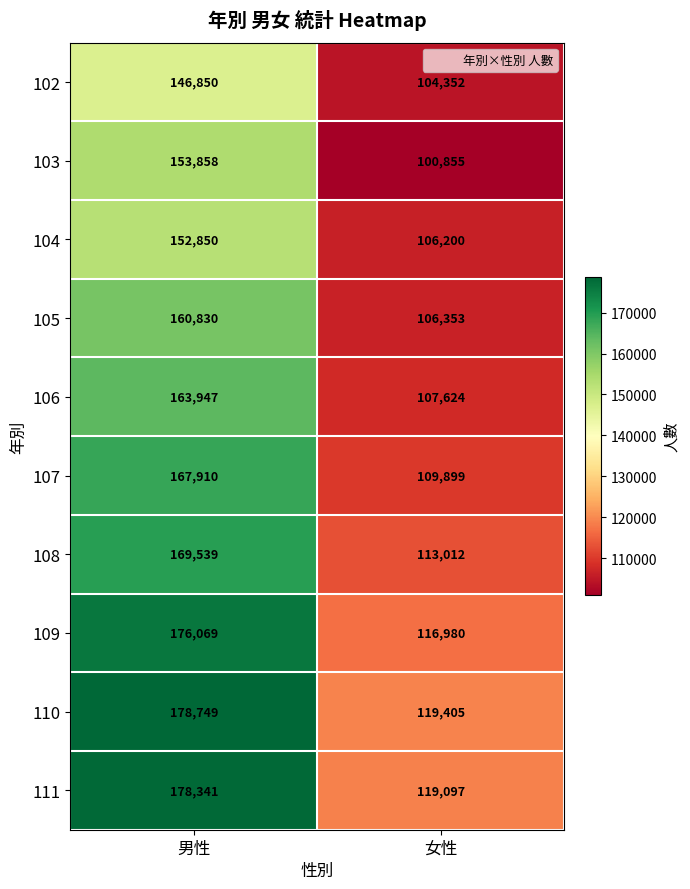

Which series has the largest total across all categories?

110